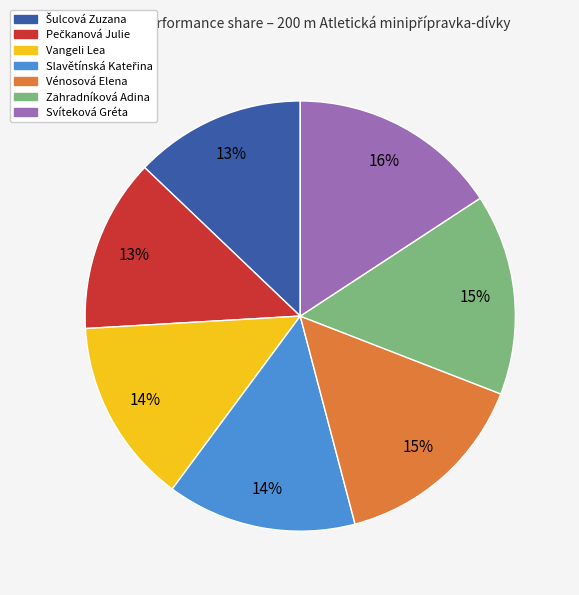

Is there a majority slice in this chart?

No